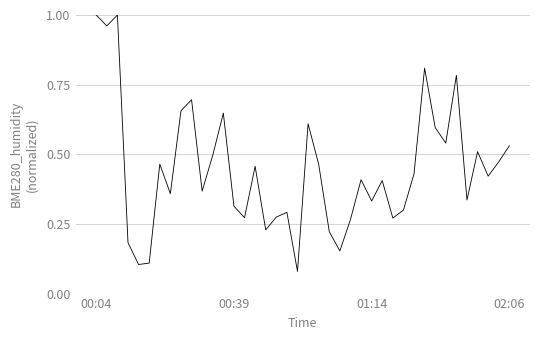

What is the difference between the maximum and minimum values?

0.9